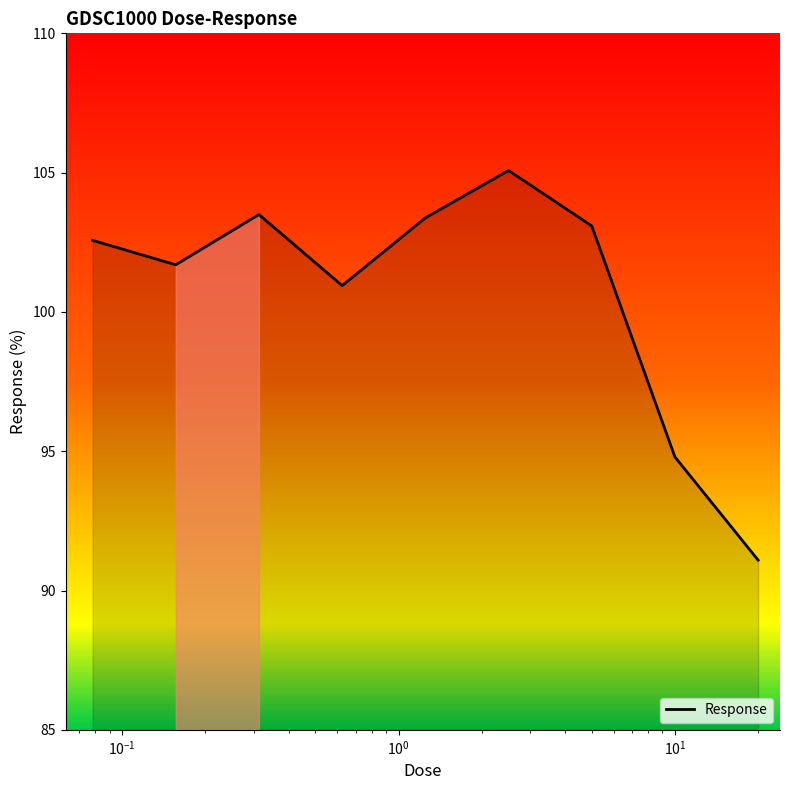

What is the difference between the maximum and minimum values?

14.0